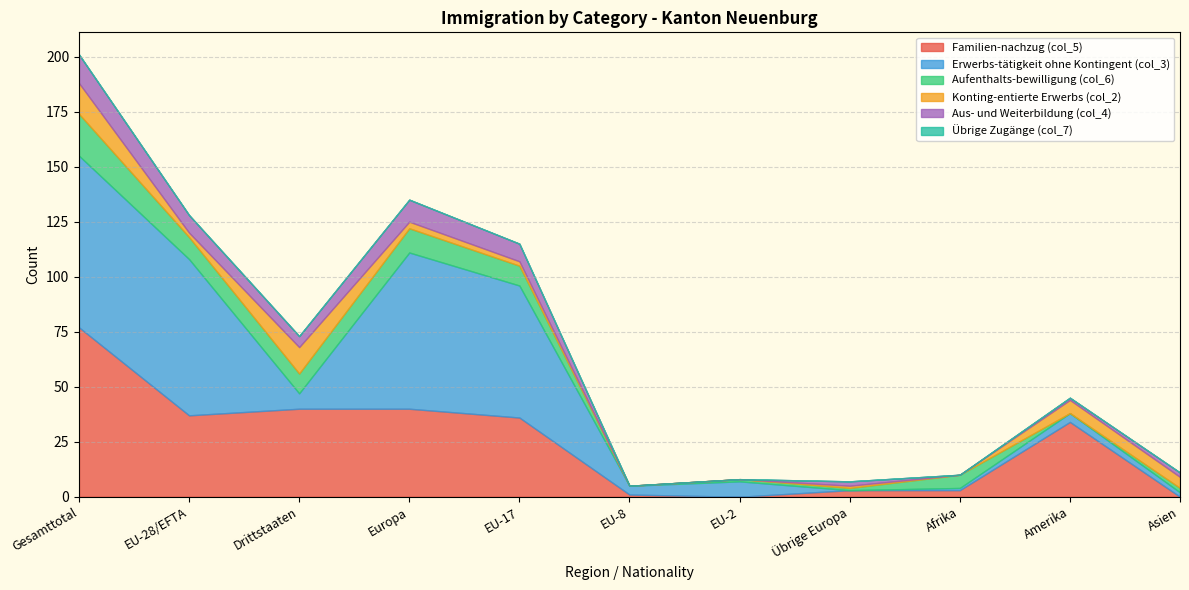

At how many categories does at least one series exceed 66?

3